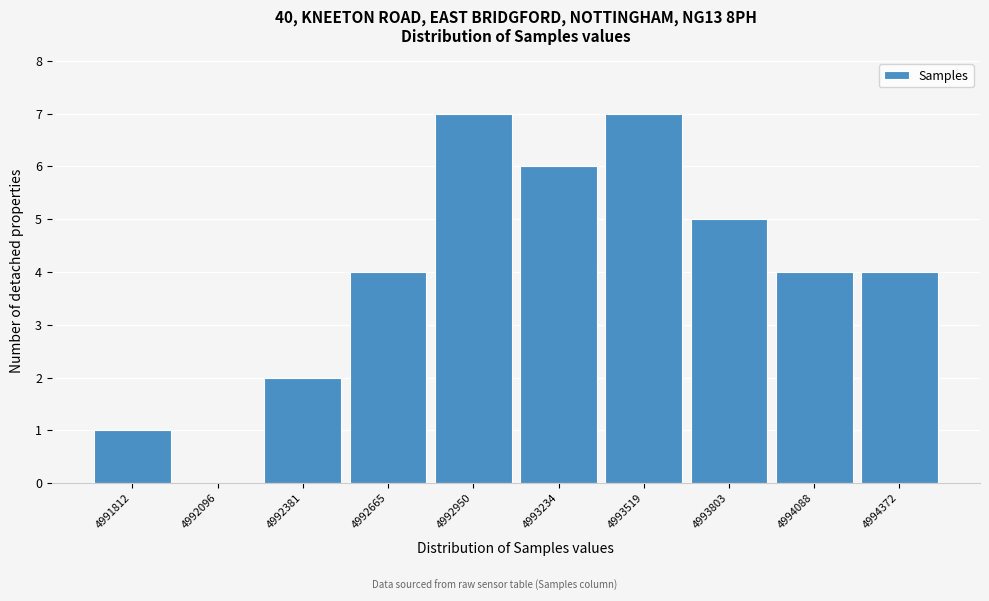

Reading right to left, transcribe all the data shown in this chart.

4994372=4	4994088=4	4993803=5	4993519=7	4993234=6	4992950=7	4992665=4	4992381=2	4992096=0	4991812=1